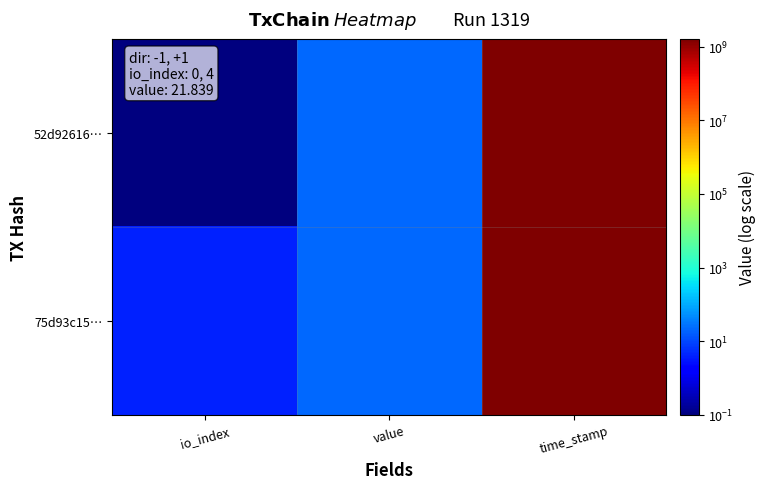

What is the total value across all series at value?

43.7